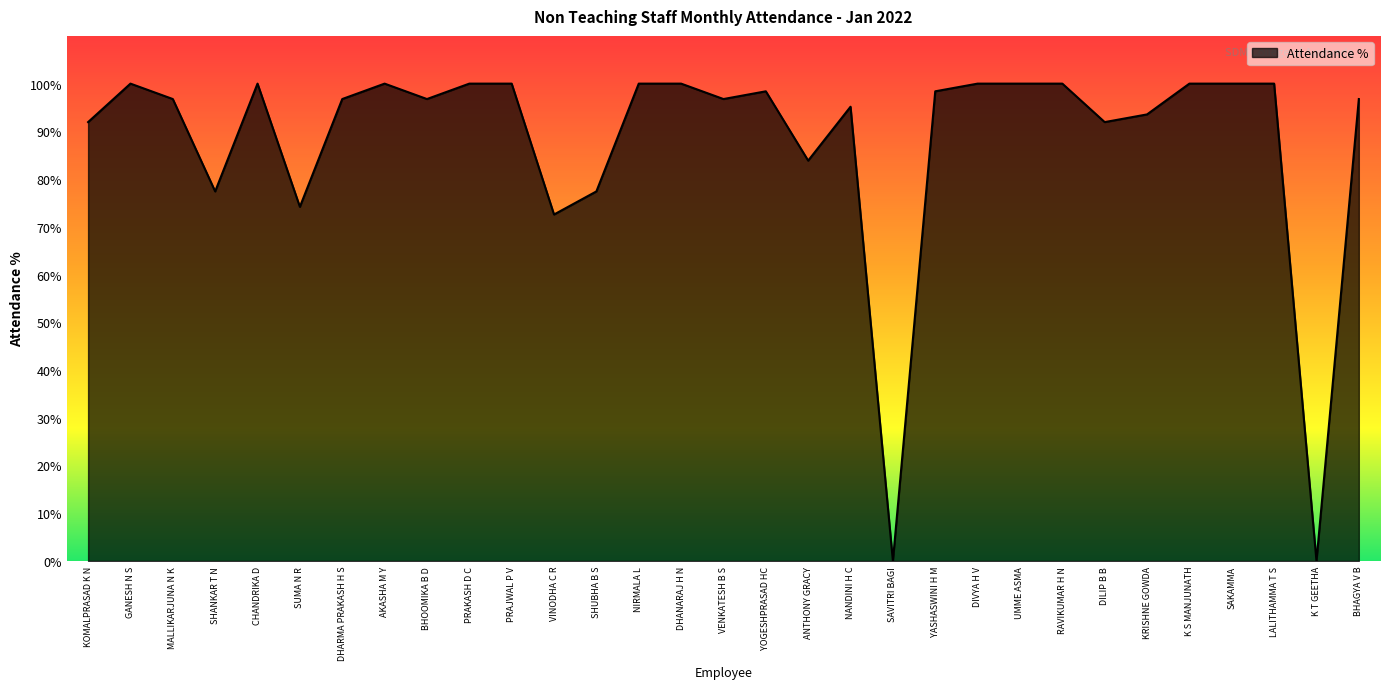

Read the value at SHANKAR T N.

77.4